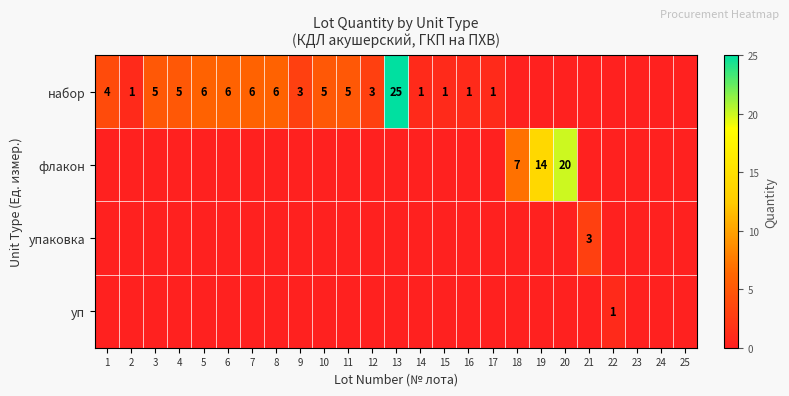

True or false: флакон has a value of 3.9 at 19.

False